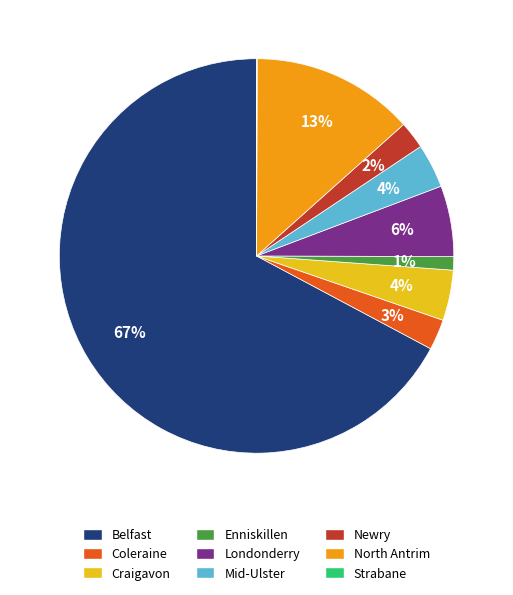

What is the largest slice in the pie chart?

Belfast